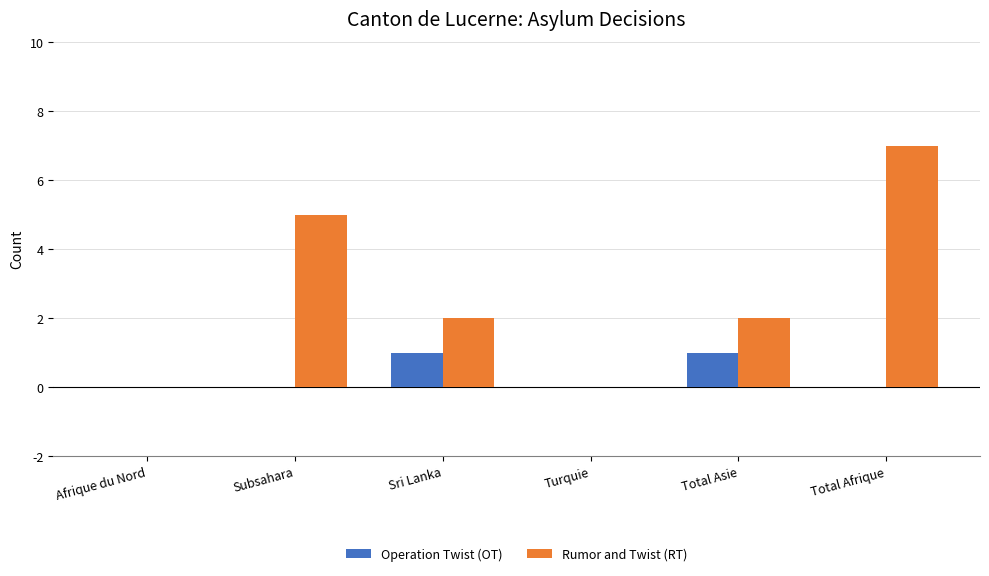

Is it true that Operation Twist (OT) equals 0 at Turquie?

True